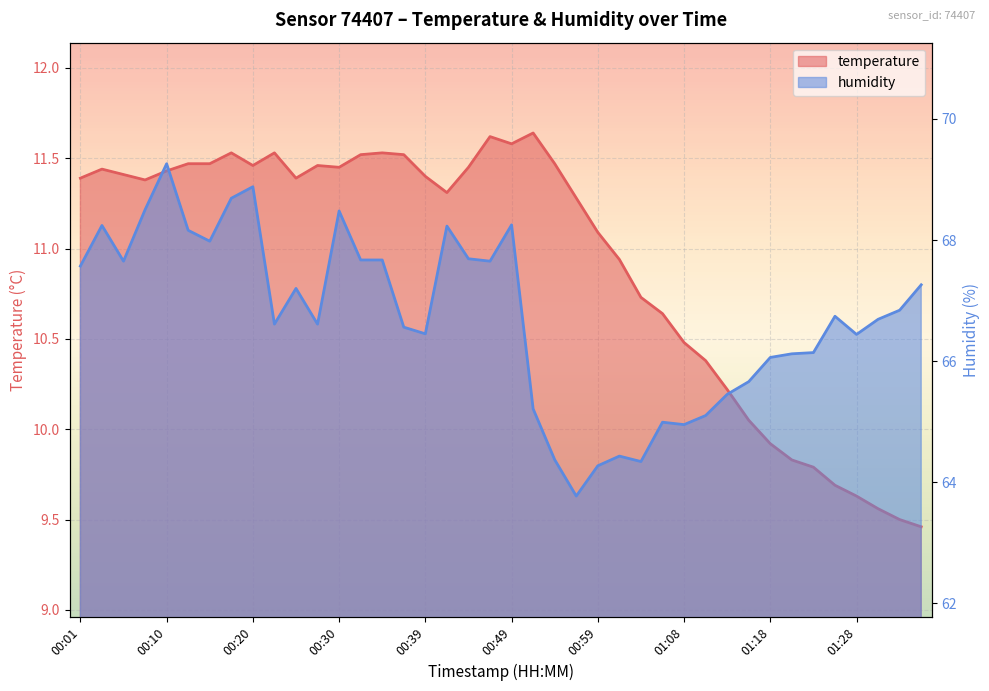

Rank the series by their average value, from highest to lowest.

humidity, temperature